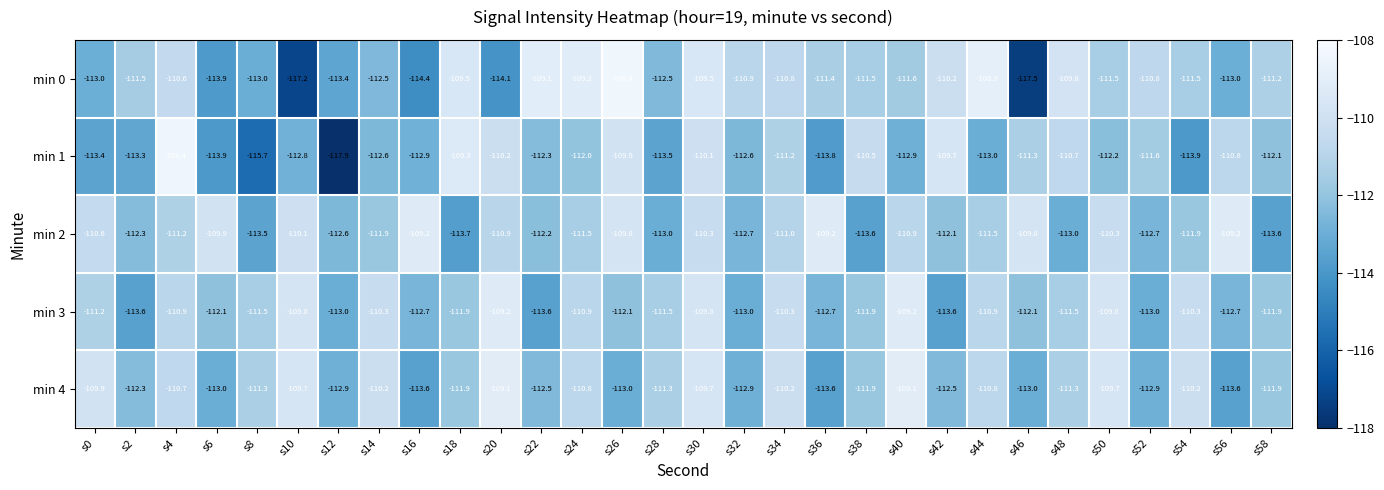

What is the sum of all min 0 values?

-3352.4